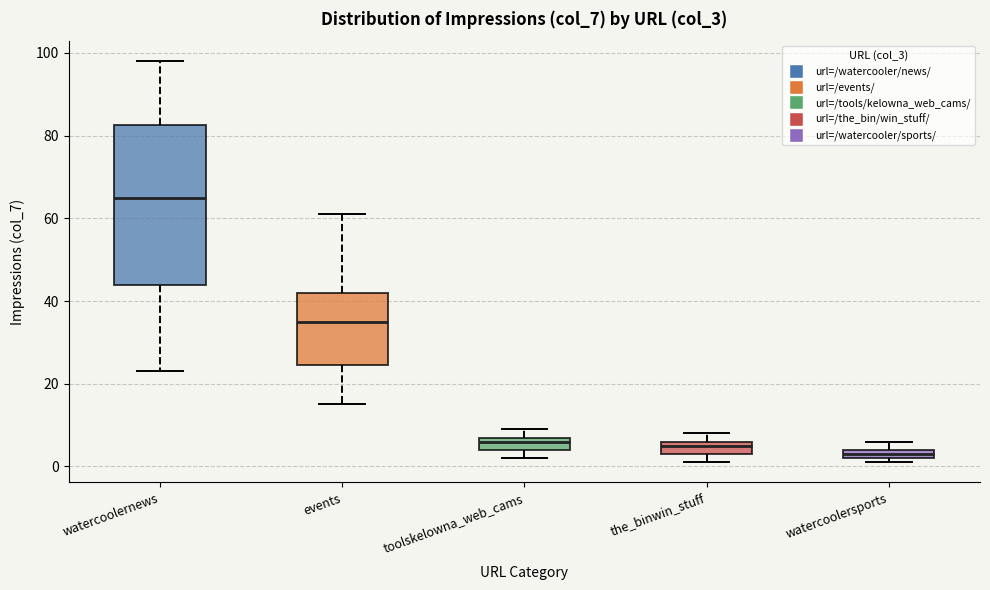

Comparing the boxes themselves (not the whiskers), which one is the tallest?

watercoolernews